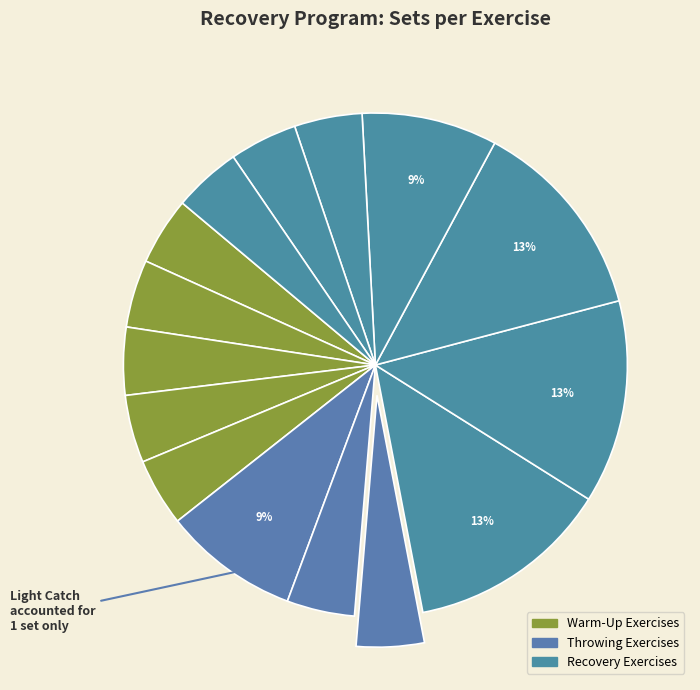

How many slices are in this pie chart?

15